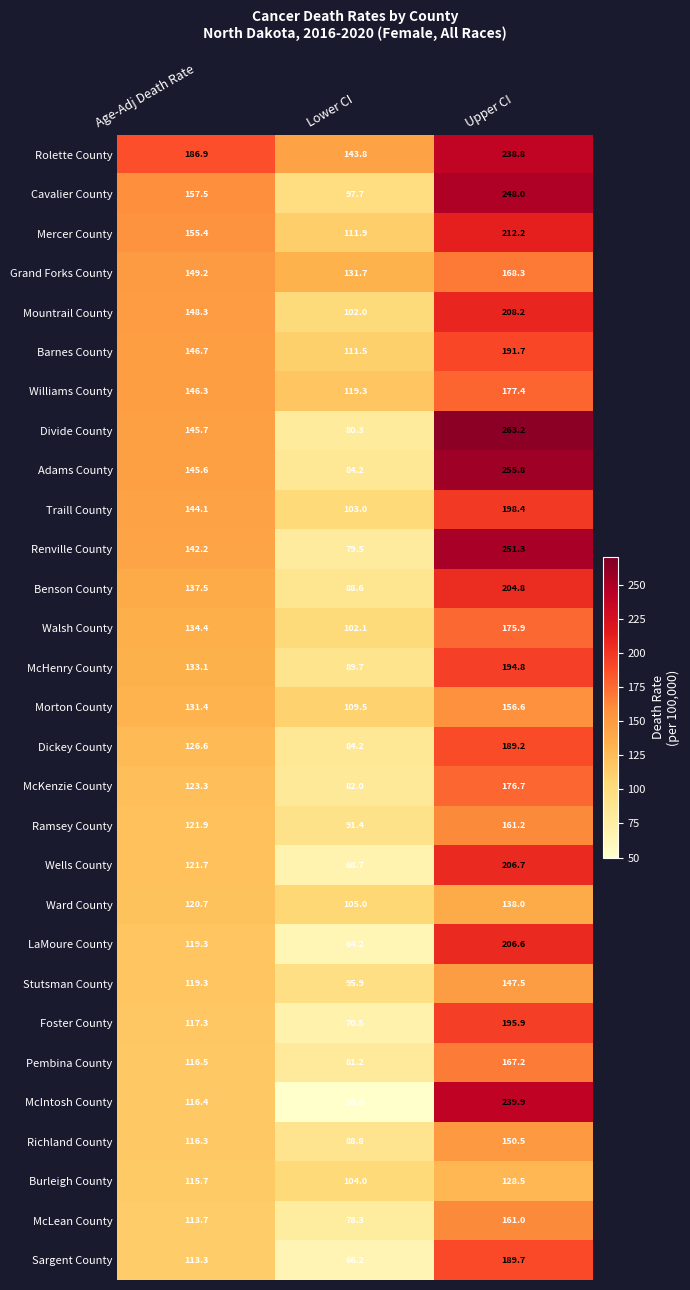

Rank the series by their maximum value, from lowest to highest.

Burleigh County, Ward County, Stutsman County, Richland County, Morton County, McLean County, Ramsey County, Pembina County, Grand Forks County, Walsh County, McKenzie County, Williams County, Dickey County, Sargent County, Barnes County, McHenry County, Foster County, Traill County, Benson County, LaMoure County, Wells County, Mountrail County, Mercer County, Rolette County, McIntosh County, Cavalier County, Renville County, Adams County, Divide County